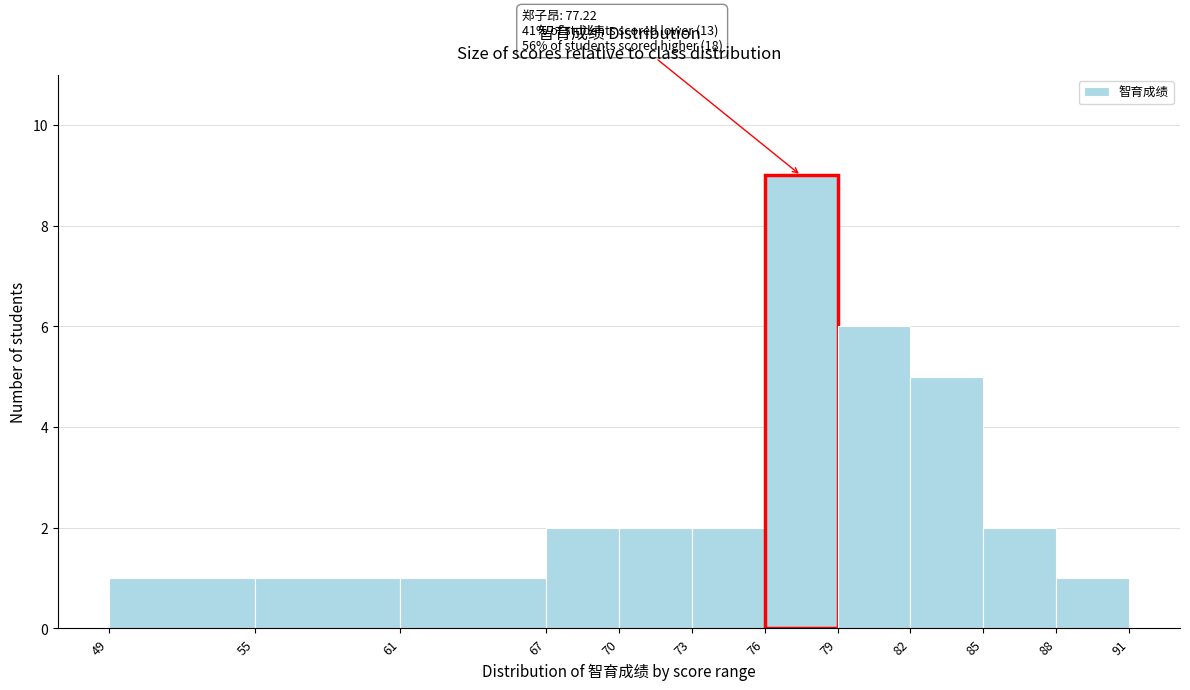

Which range on the x-axis has the tallest bar?

76 to 79